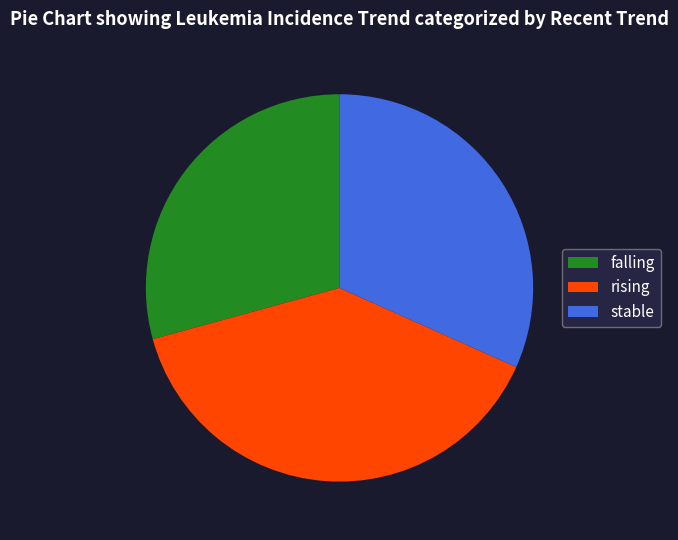

Does falling represent more than half of the total?

No